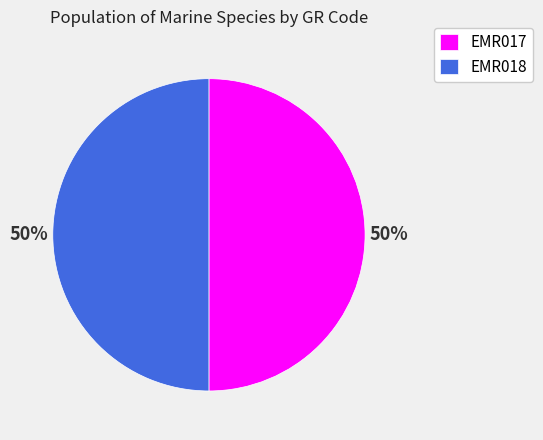

What percentage is the EMR017 slice, to the nearest percent?

50%